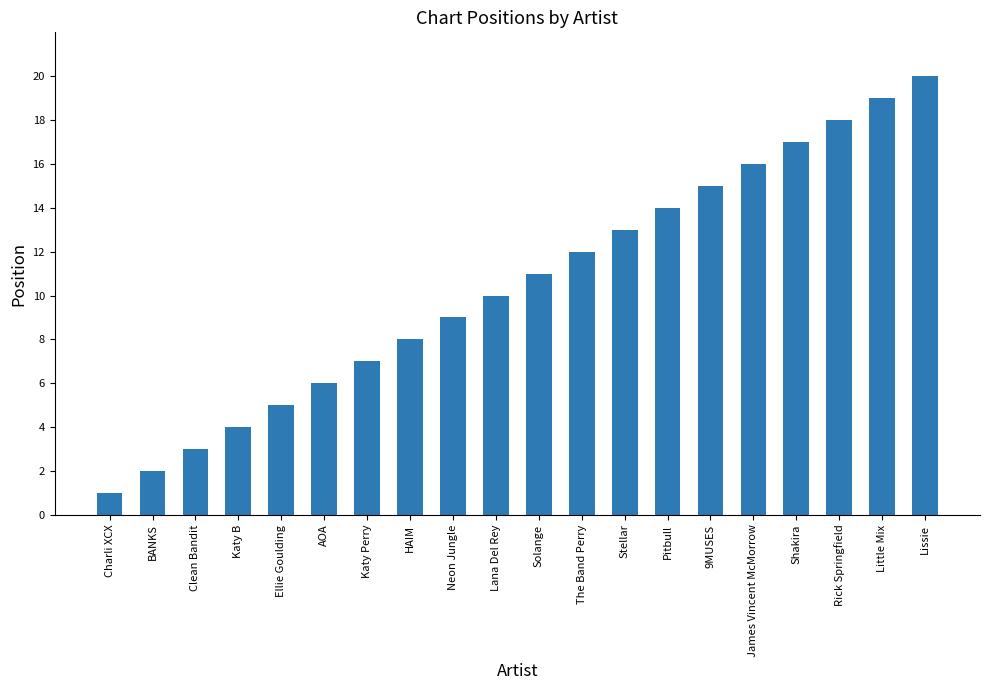

The value at Lana Del Rey is 6. True or false?

False